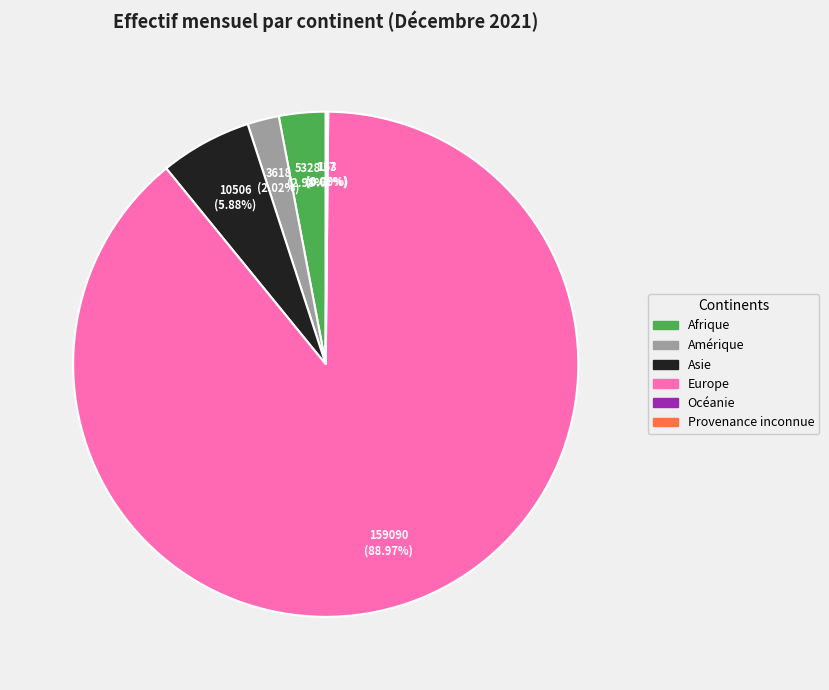

Which slice is the largest?

Europe